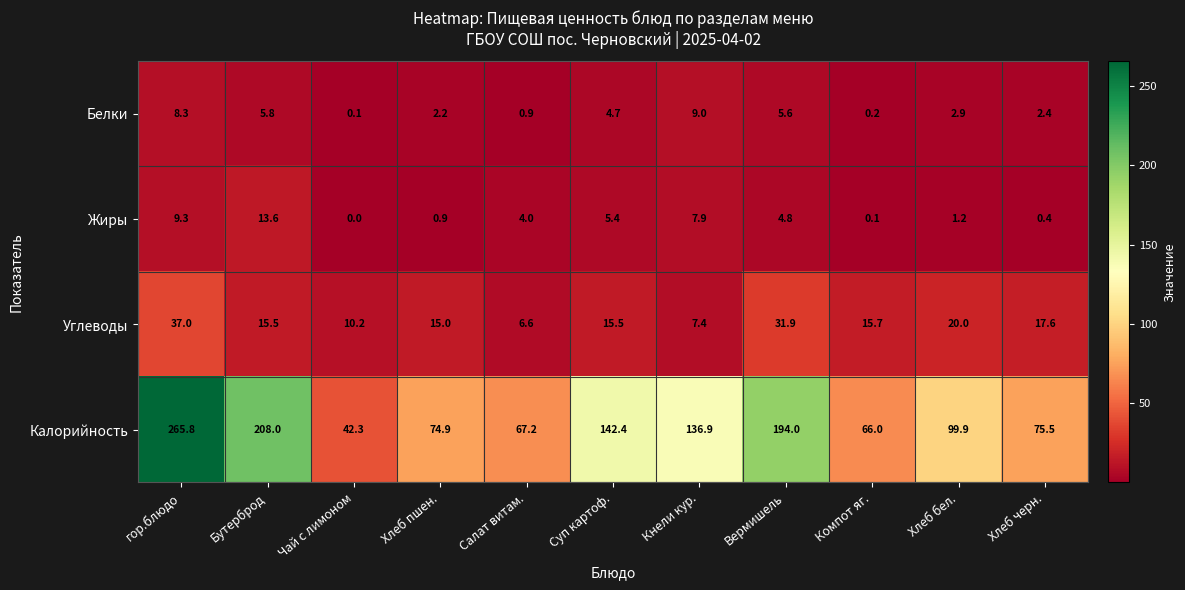

At how many categories does at least one series exceed 199?

2